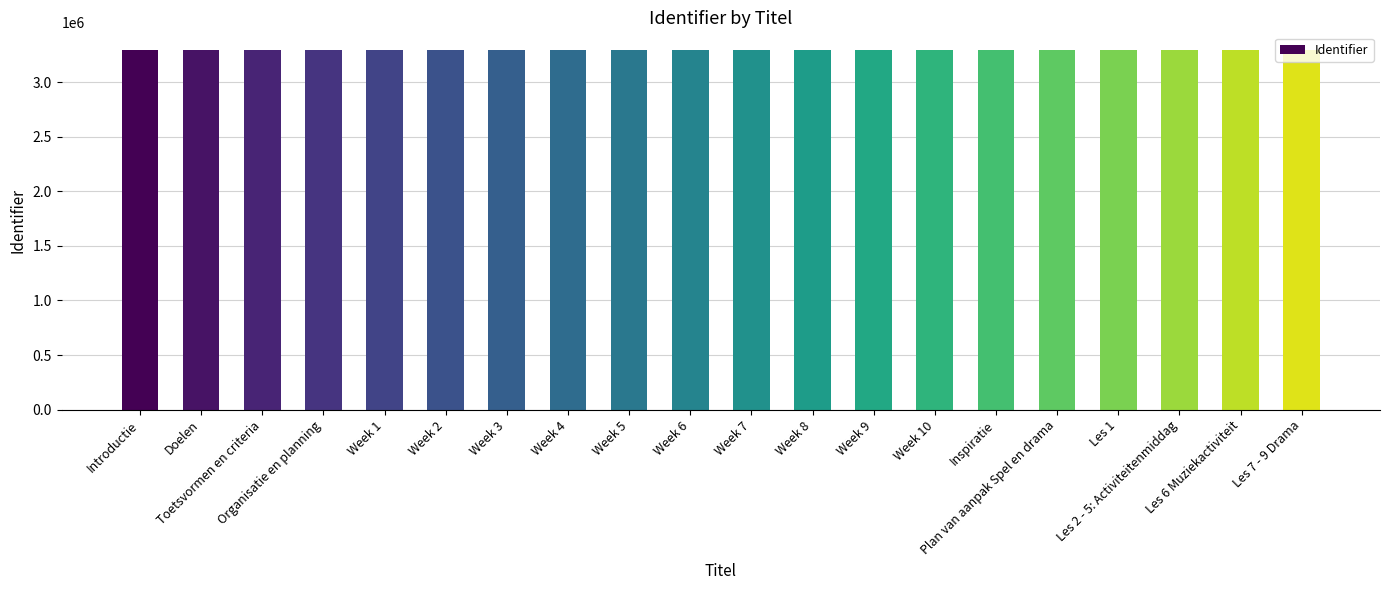

What is the sum of all values?

65837071